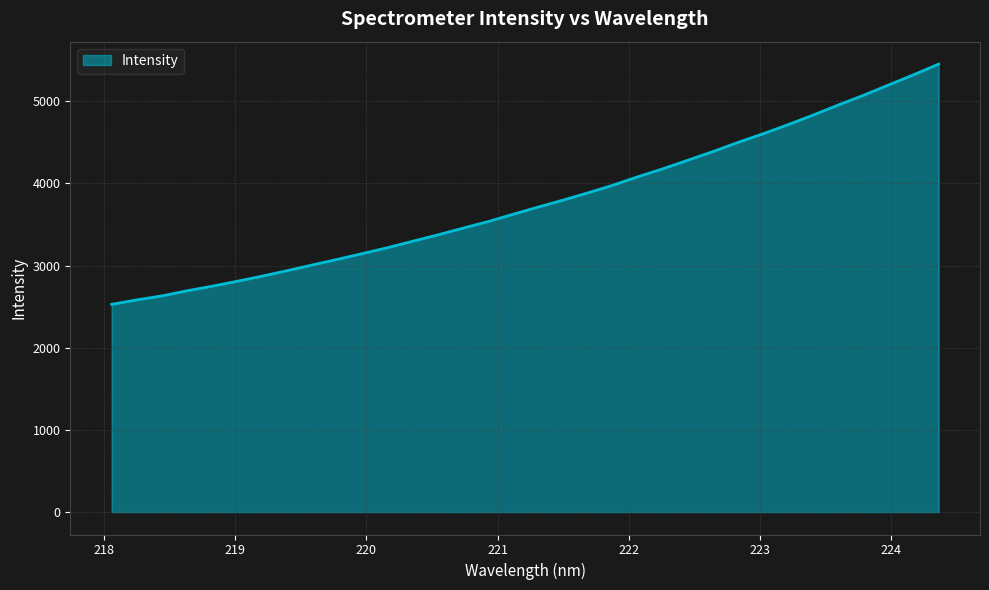

What is the smallest value displayed?

2527.7